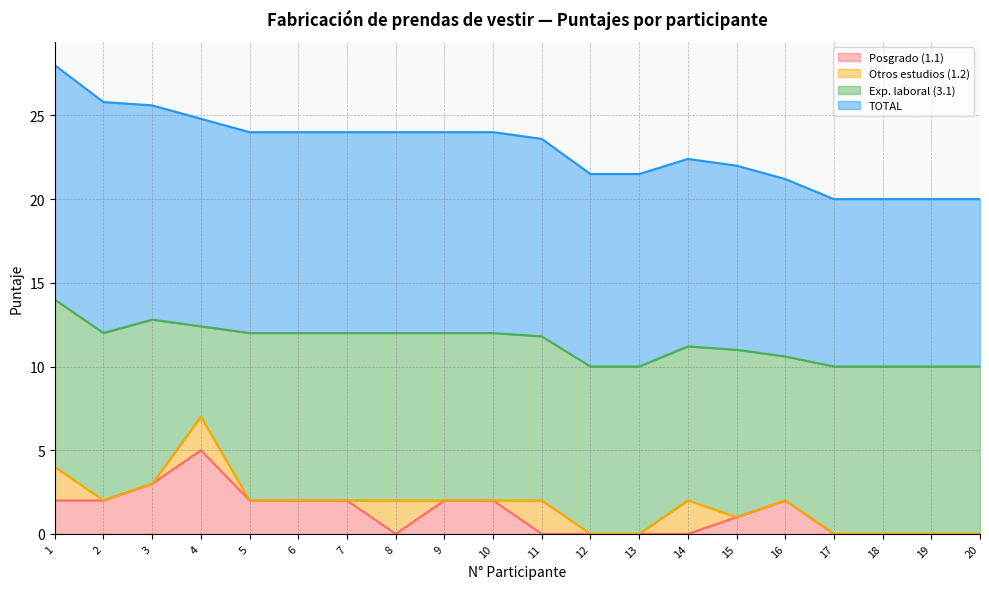

What is the sum of the Exp. laboral (3.1) values at 1 and 18?

20.0